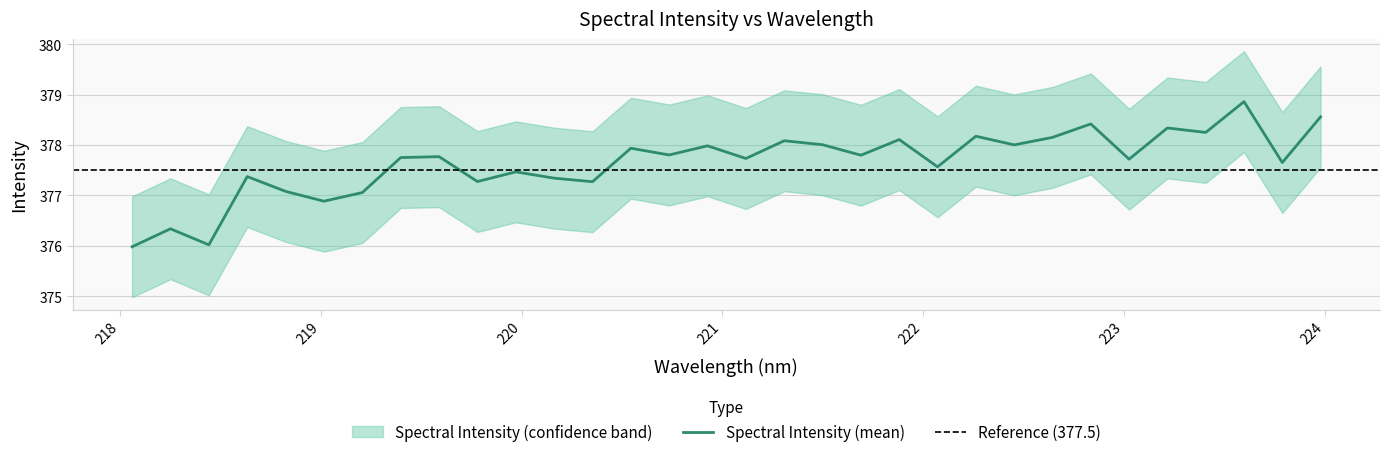

Where is the first local maximum for Spectral Intensity (mean)?

218.2508